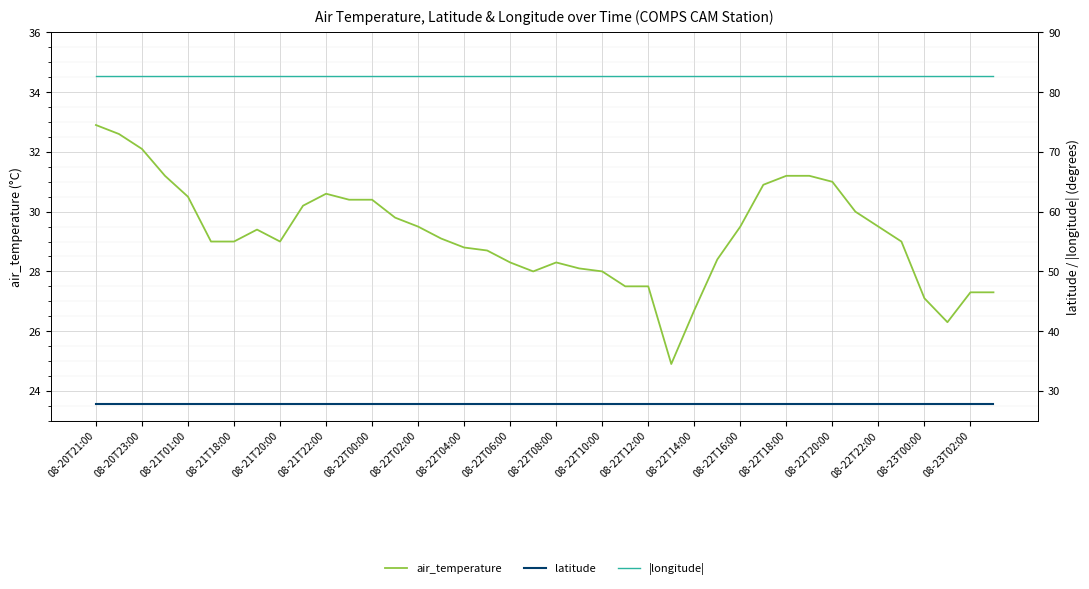

How many lines are shown in the chart?

3